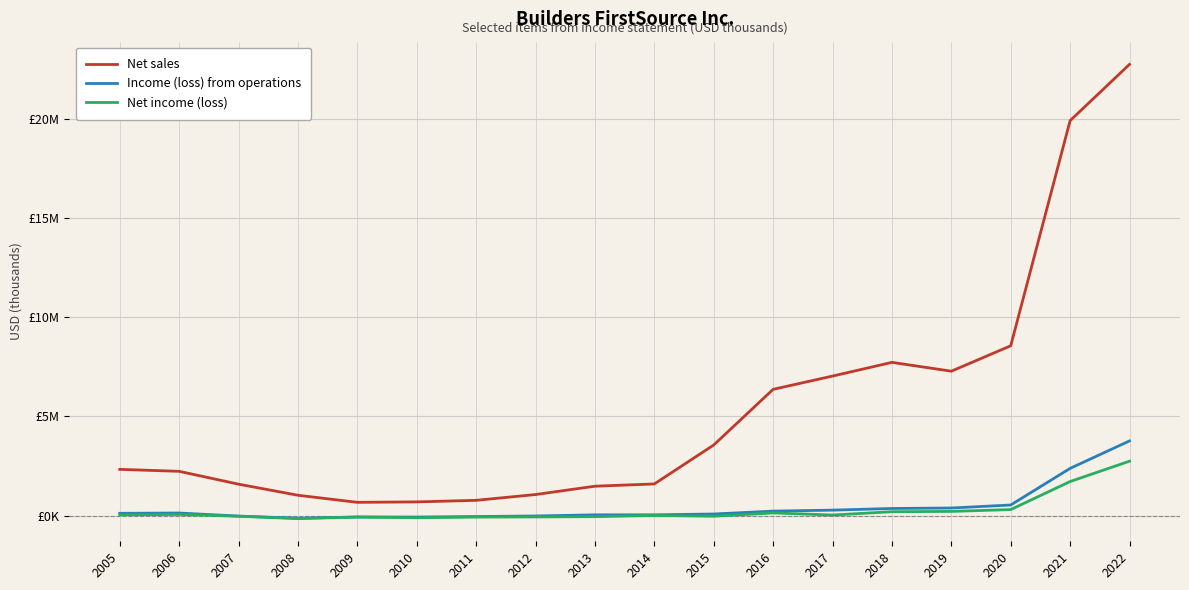

What is the value of the Net income (loss) point at the 9th from the left?

-42691